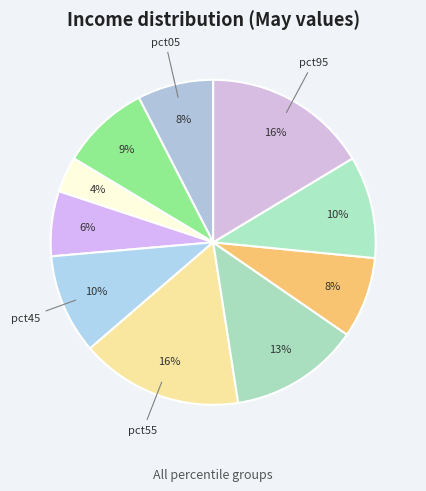

How many slices are in this pie chart?

10